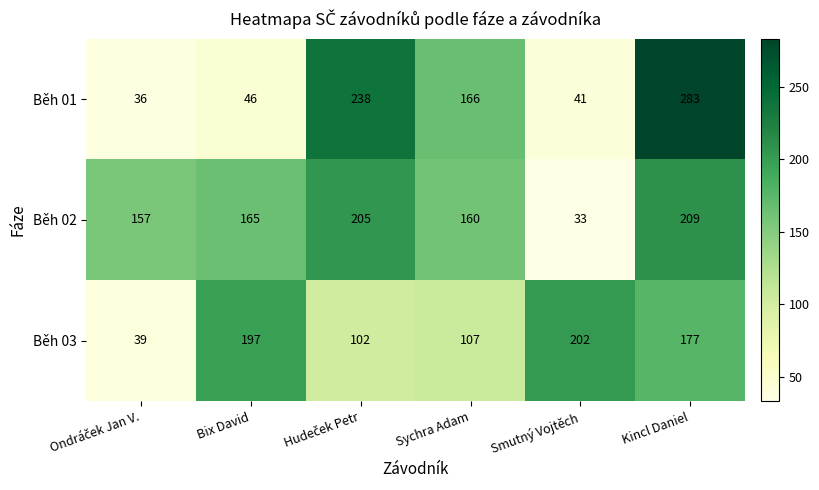

True or false: Běh 01 has a value of 46 at Bix David.

True